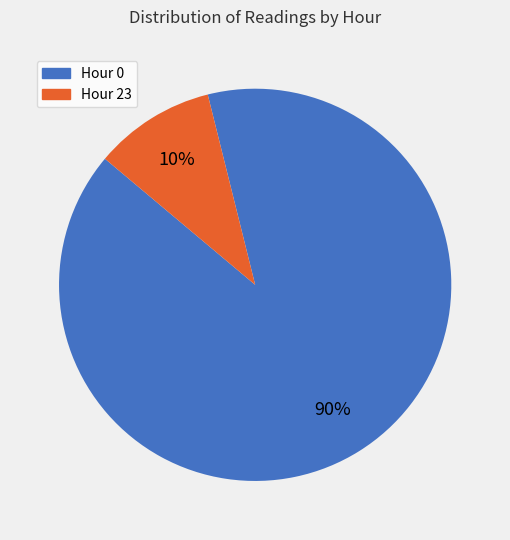

To the nearest percent, what is the difference between the Hour 23 and Hour 0 slice percentages?

80%